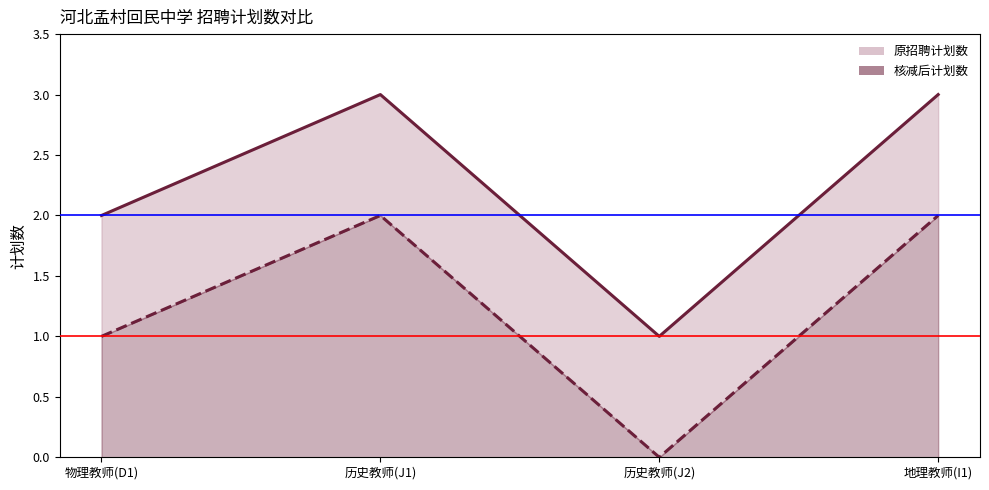

True or false: 核减后计划数 and 原招聘计划数 cross at least once.

False